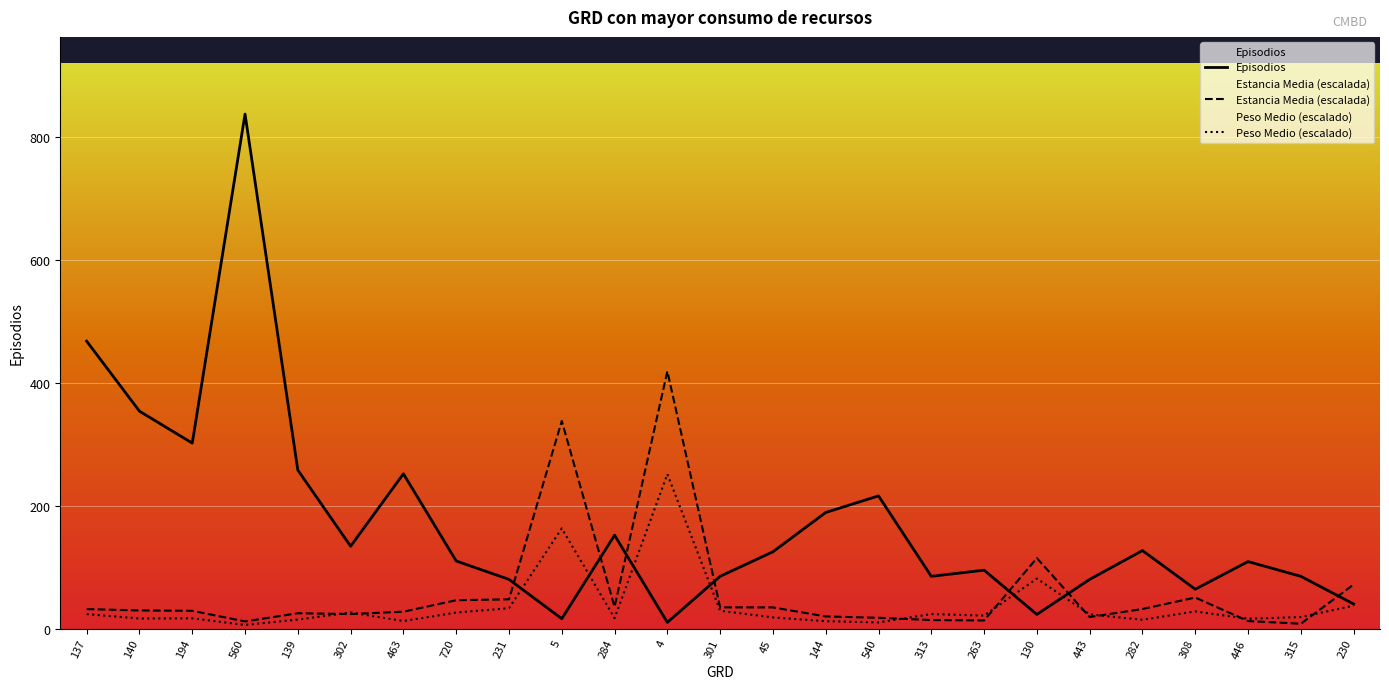

Where does the Peso Medio series first go above 21?

137